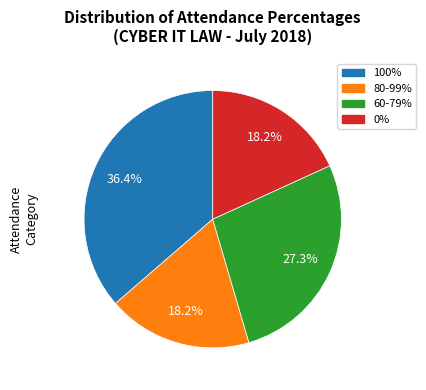

Count the number of slices in the pie.

4